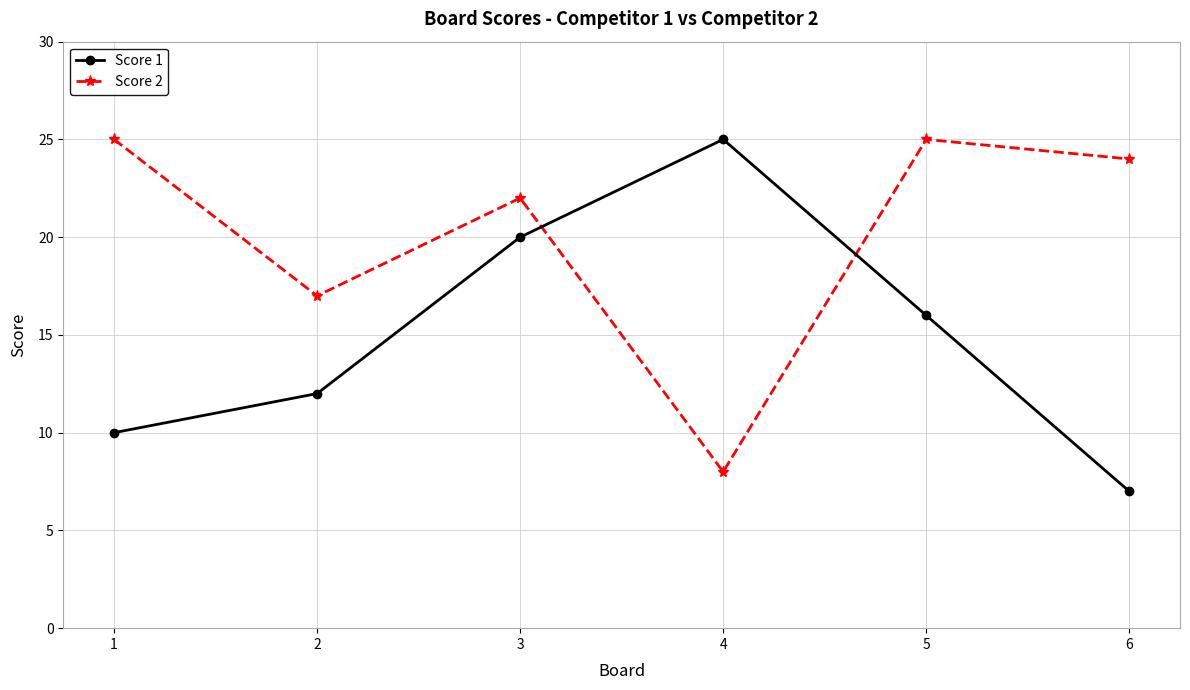

At which category does the chart reach its minimum across all series?

6